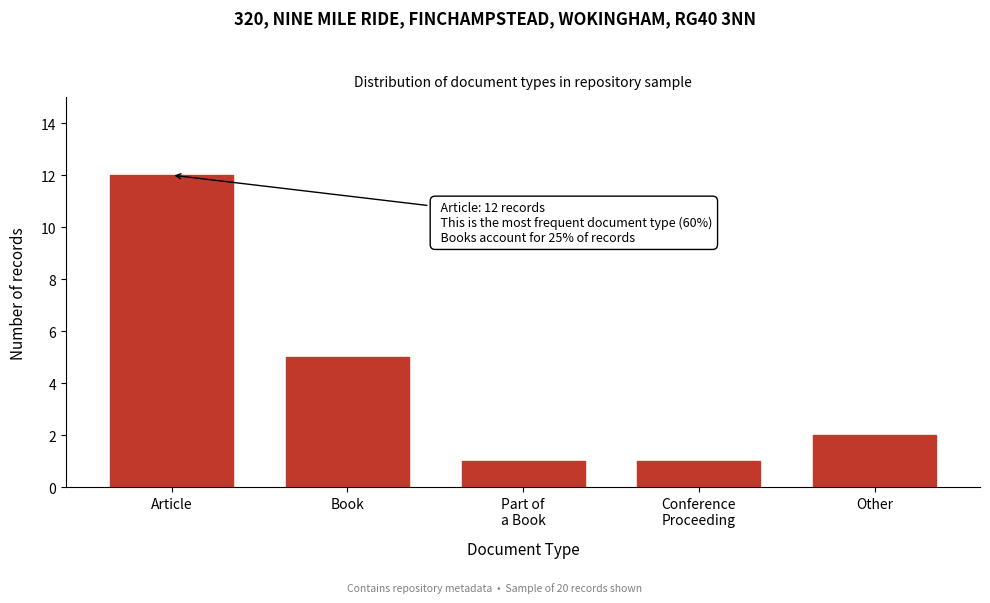

Reading left to right, list all the values displayed in this chart.

12	5	1	1	2